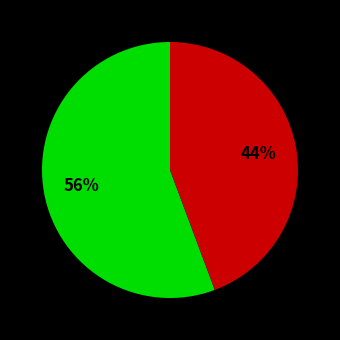

Is there a majority slice in this chart?

Yes